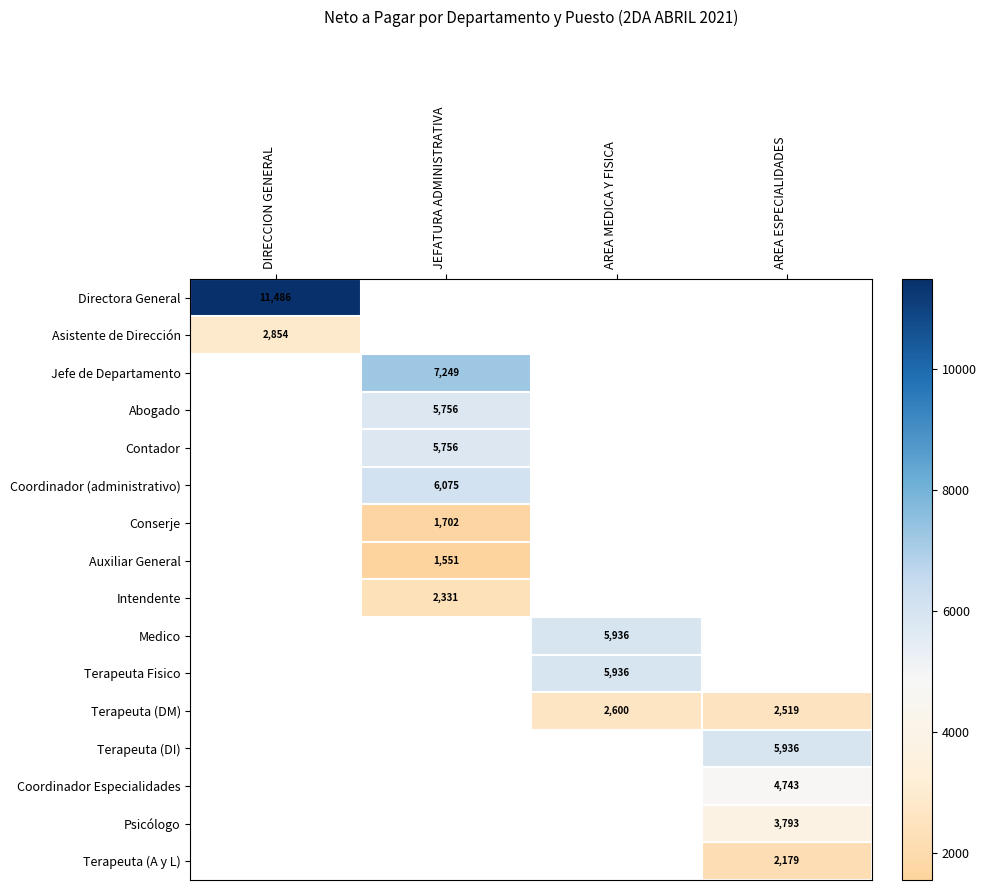

True or false: Jefe de Departamento has a value of 11327 at JEFATURA ADMINISTRATIVA.

False